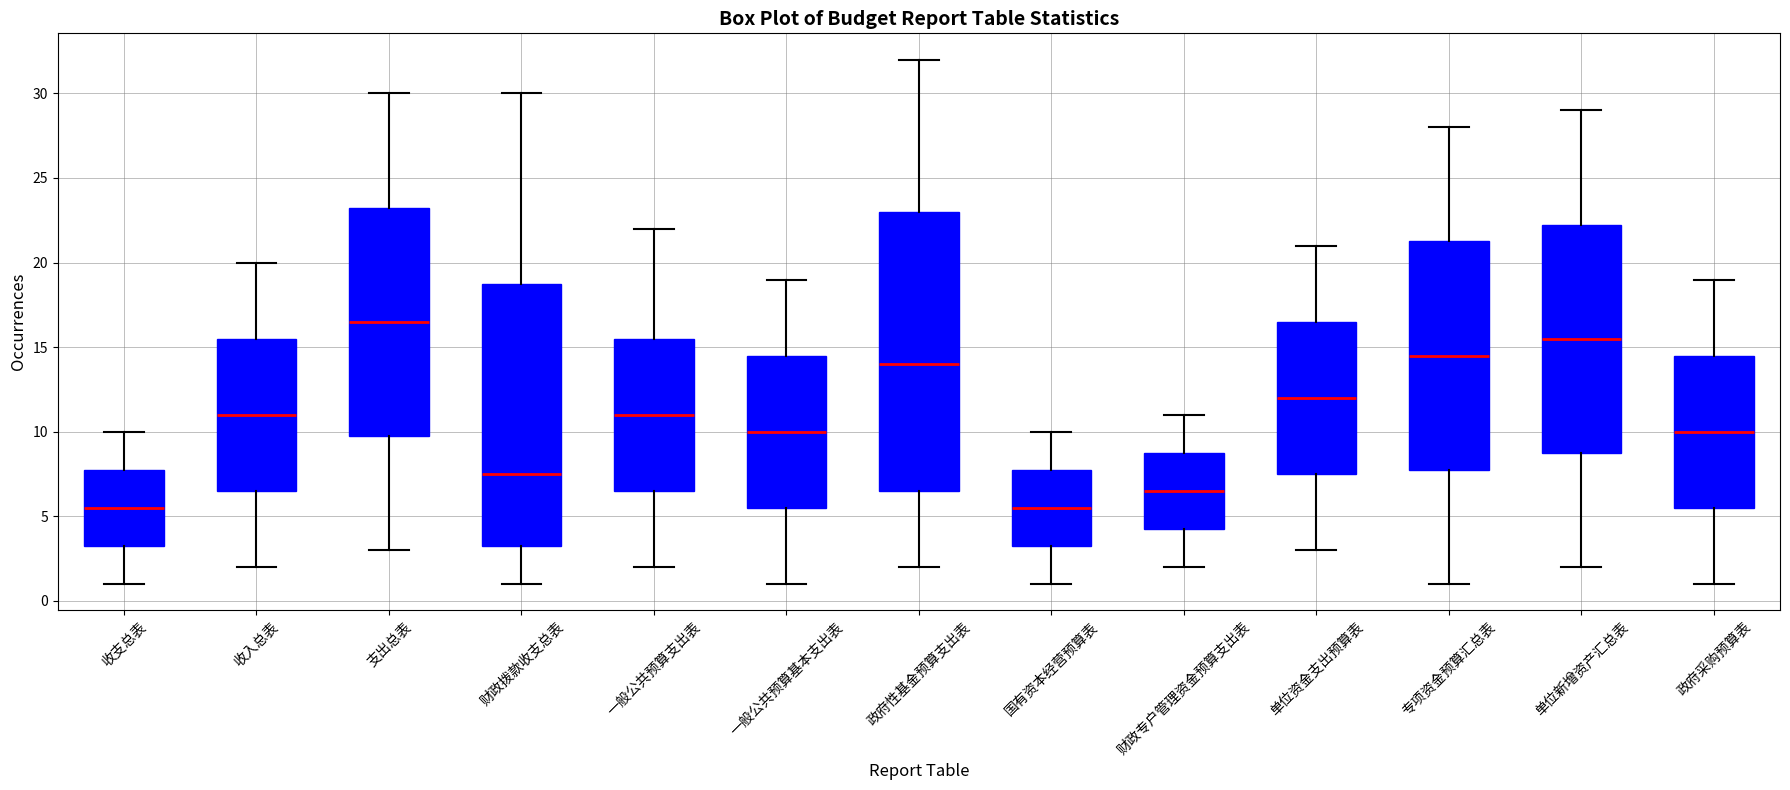

Comparing the boxes themselves (not the whiskers), which one is the tallest?

政府性基金预算支出表